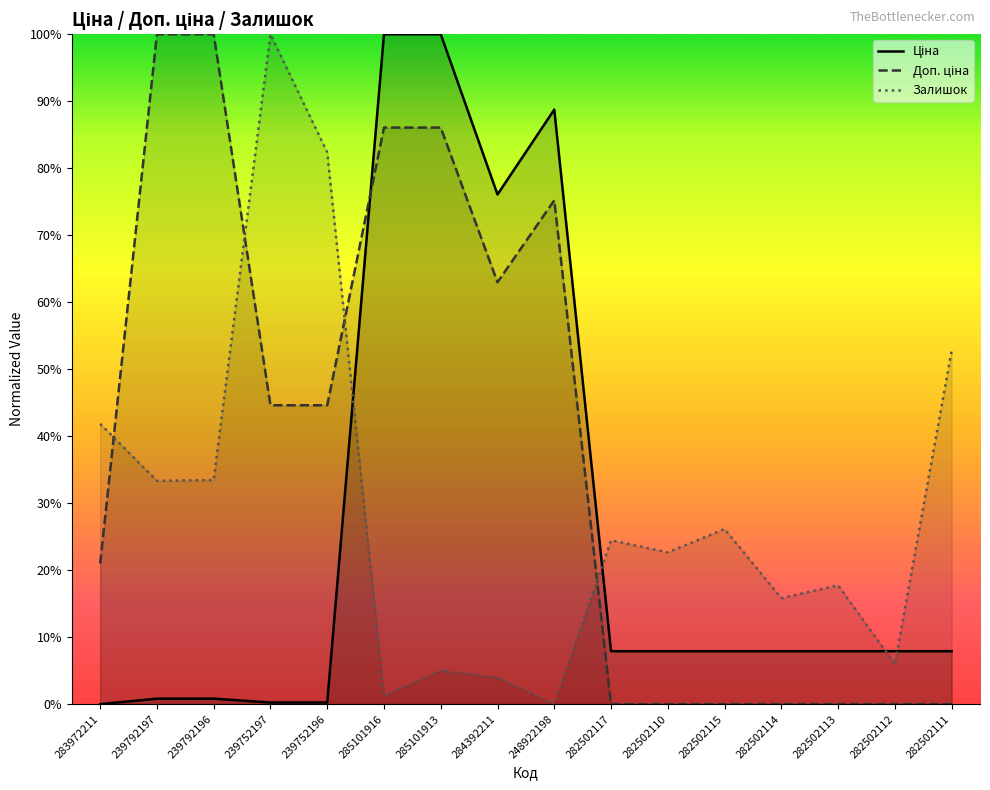

Between which two adjacent categories do Ціна and Залишок first intersect?

239752196 and 285101916